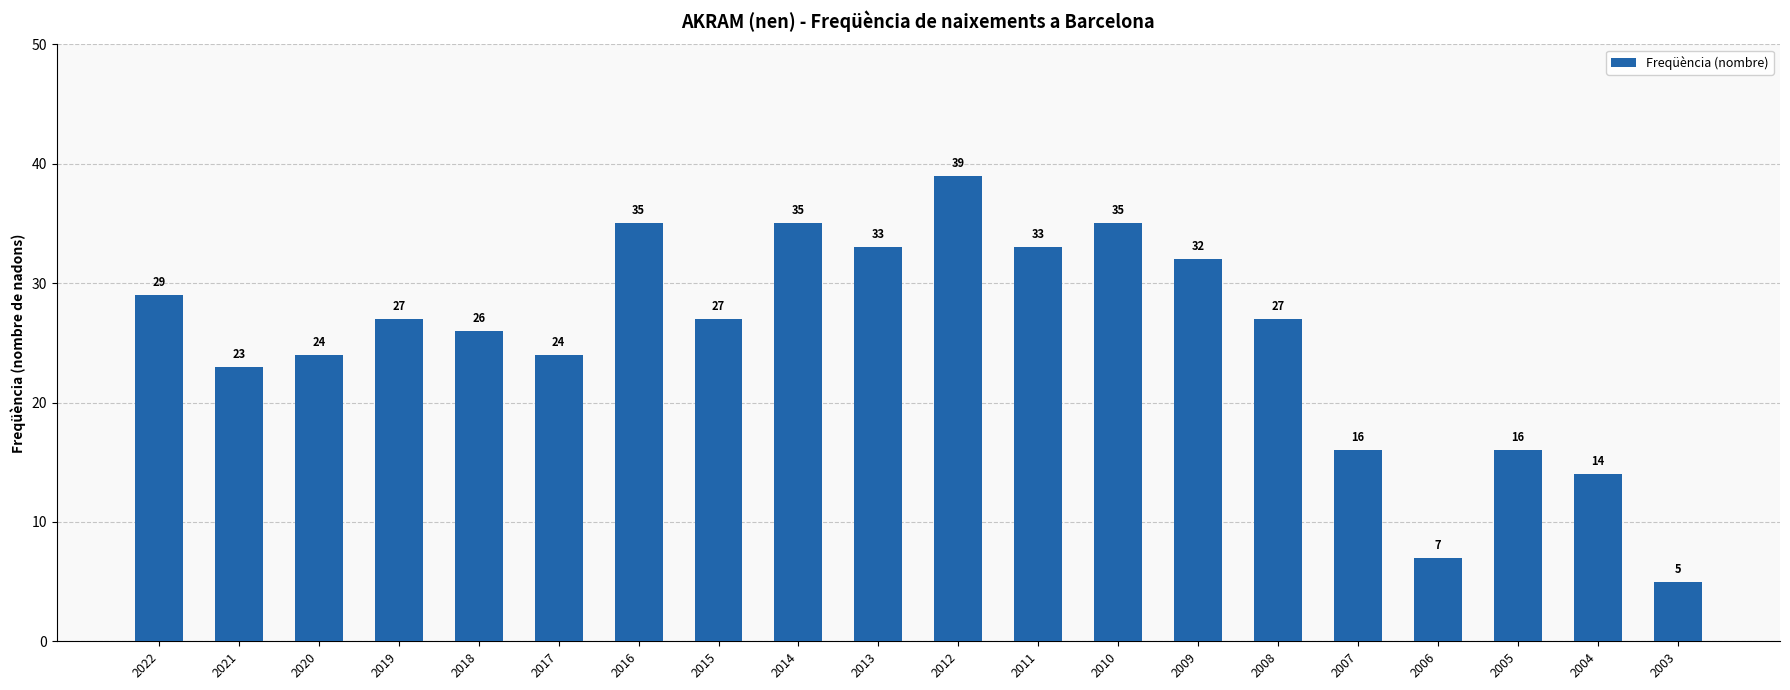

At which label does the data first exceed 27?

2022